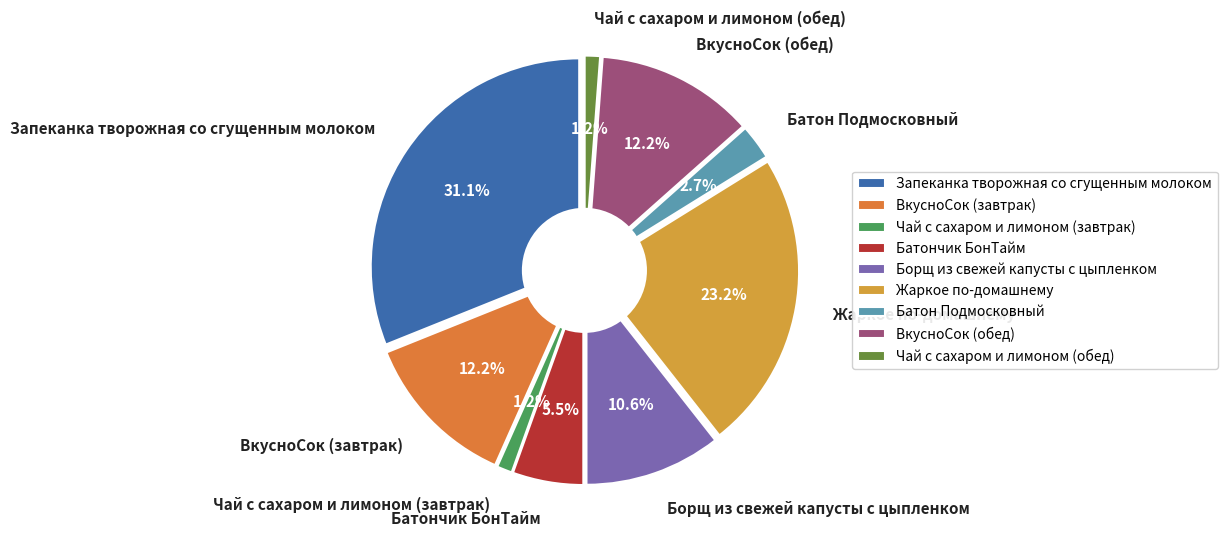

To the nearest percent, what is the average slice percentage?

11%